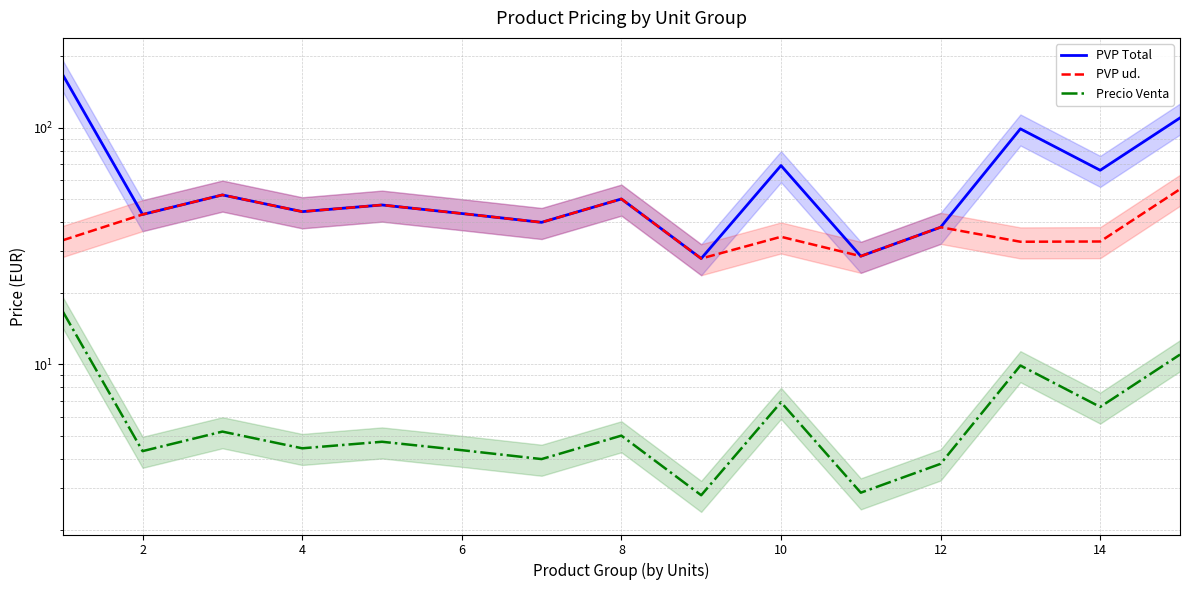

True or false: PVP Total and Precio Venta cross at least once.

False